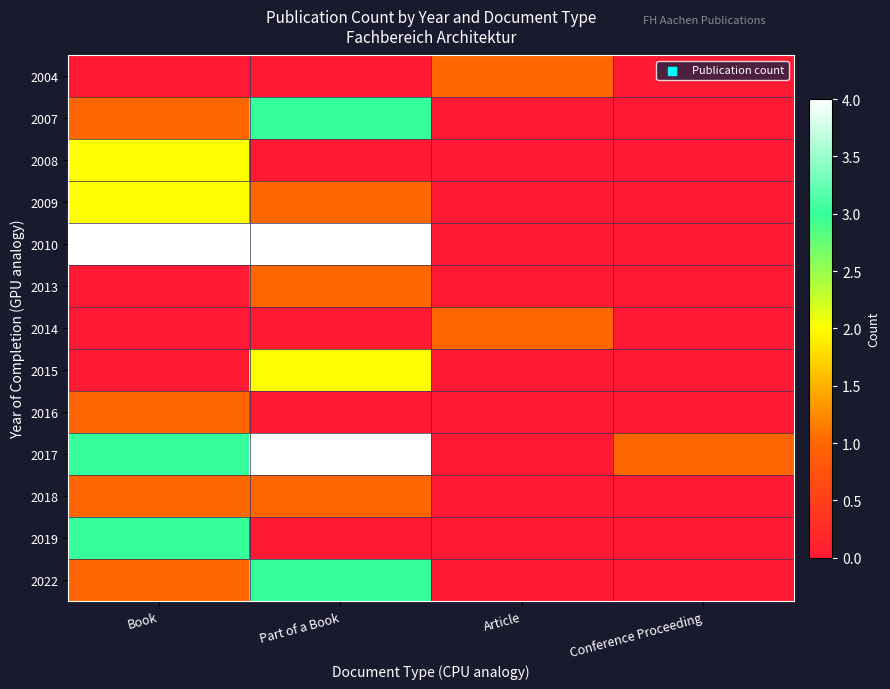

At Article, list the series in order from largest to smallest.

2004, 2014, 2007, 2008, 2009, 2010, 2013, 2015, 2016, 2017, 2018, 2019, 2022